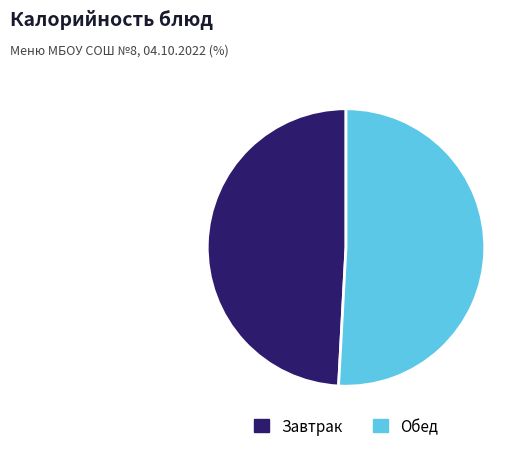

Do Завтрак and Обед together represent more than half of the pie?

Yes